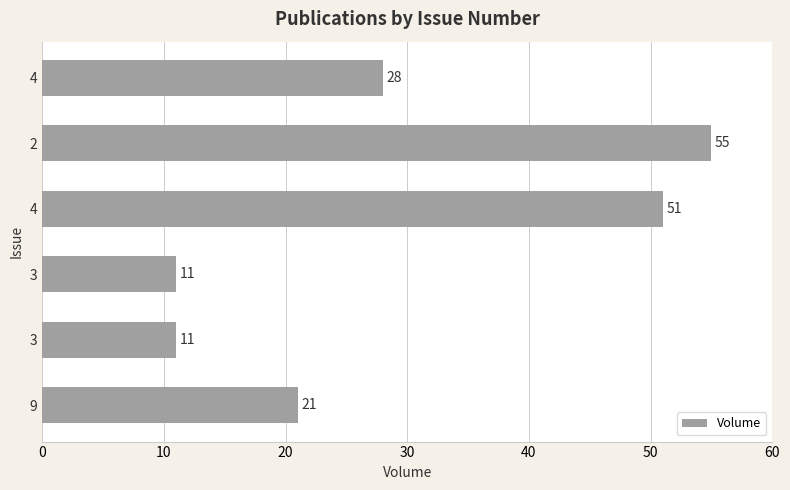

How many values are below 28?

3